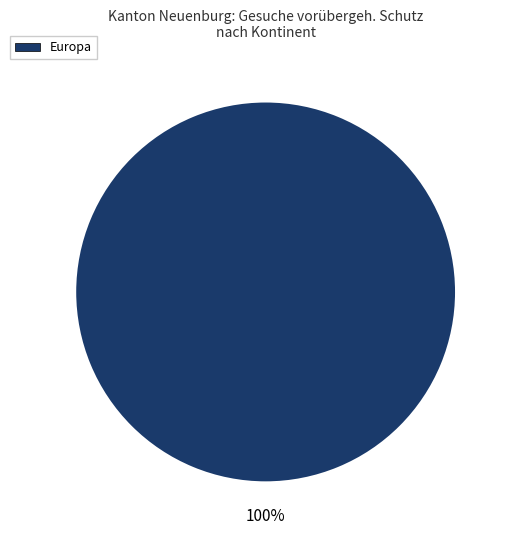

Is there any slice that represents more than half of the pie?

Yes